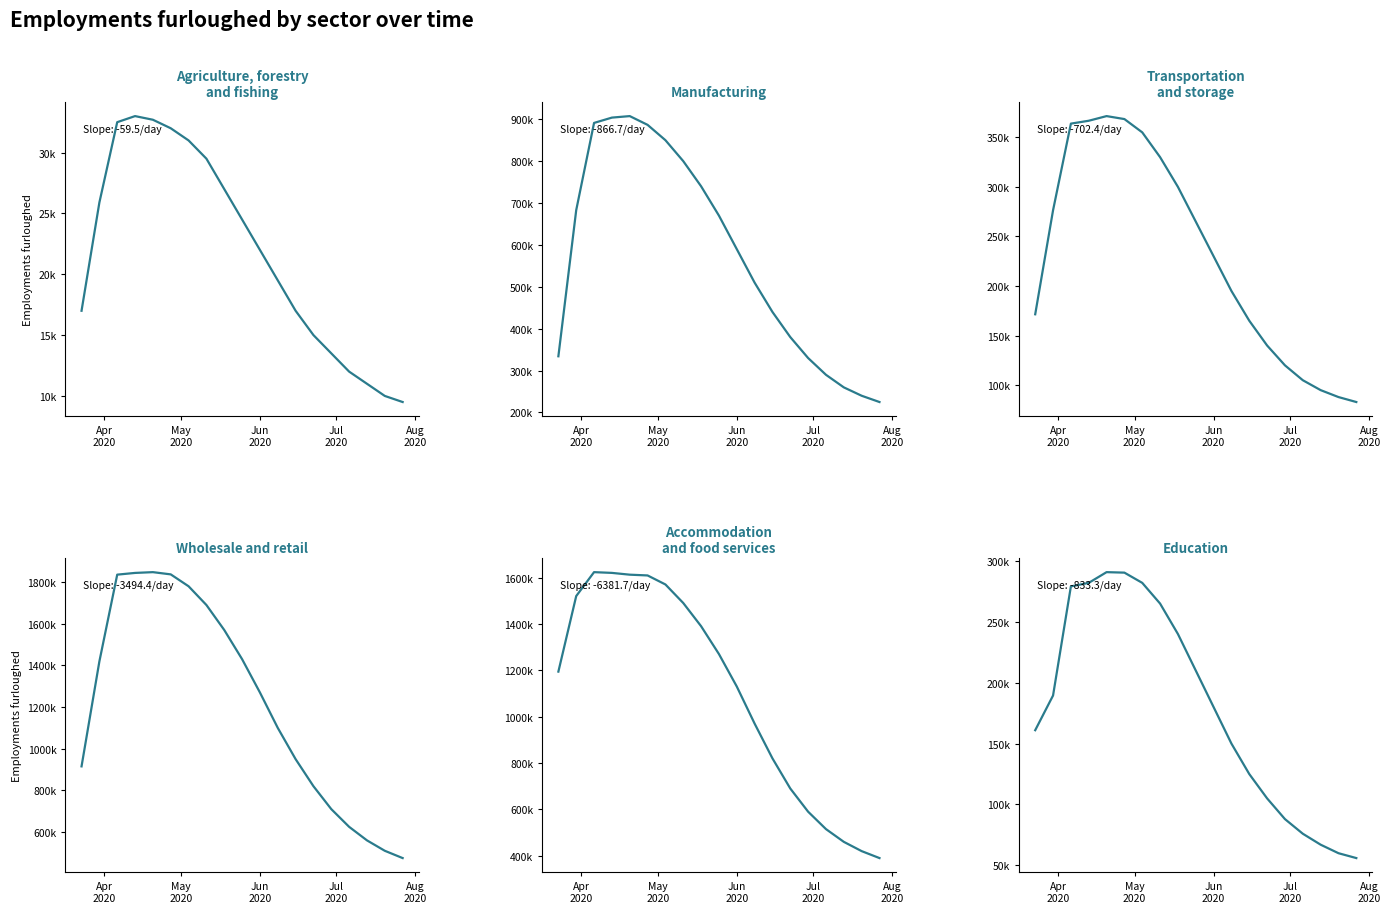

True or false: Accommodation
and food services has a value of 759505 at 6.

False